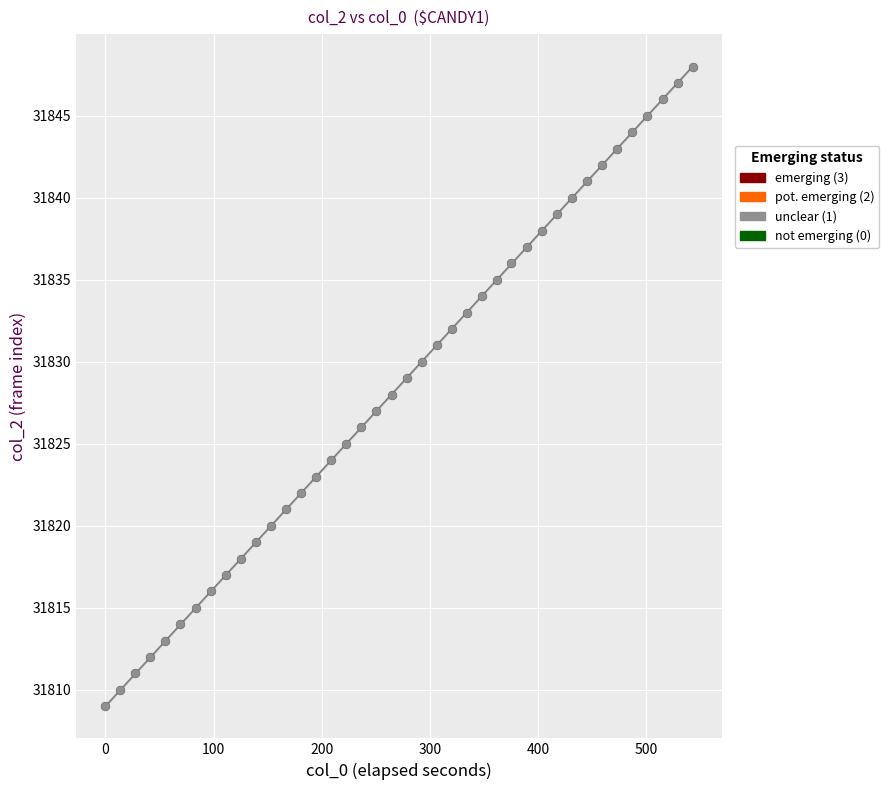

What is the range of Y values (max minus min)?

39